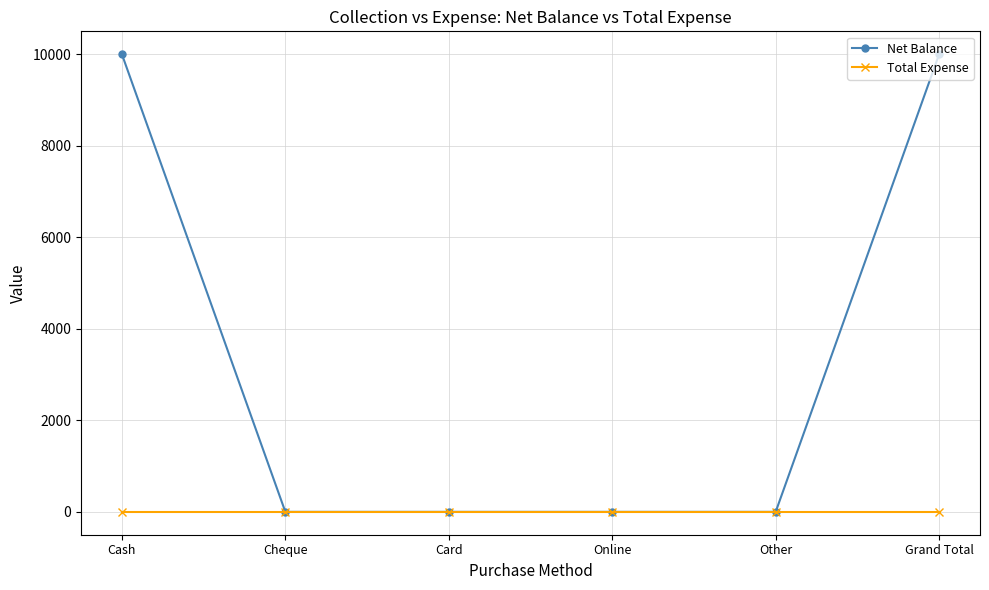

What is the average value of the Net Balance series?

3333